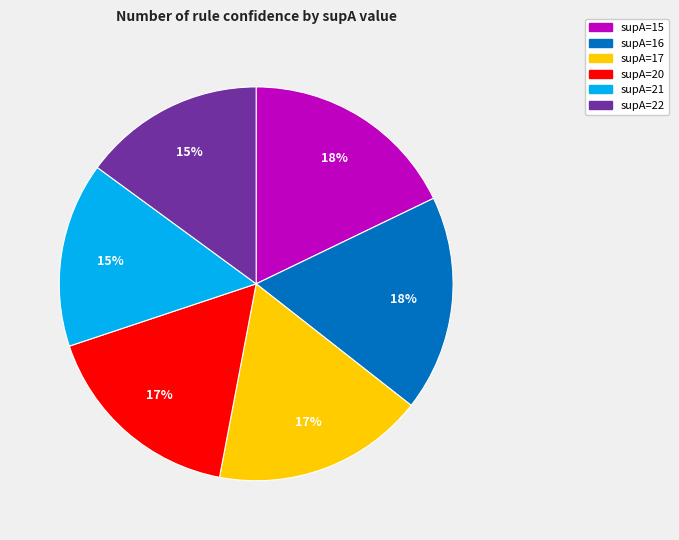

Is it true that supA=21 is 7% of the pie?

False